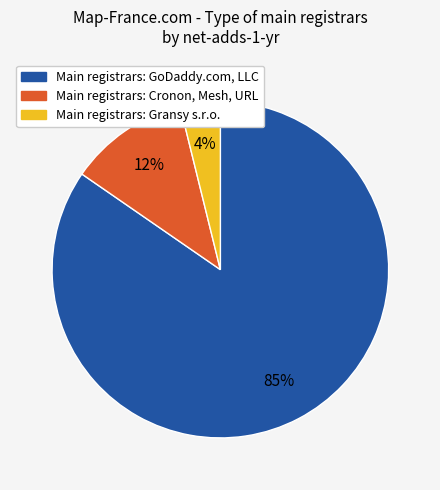

To the nearest percent, what is the average slice percentage?

33%